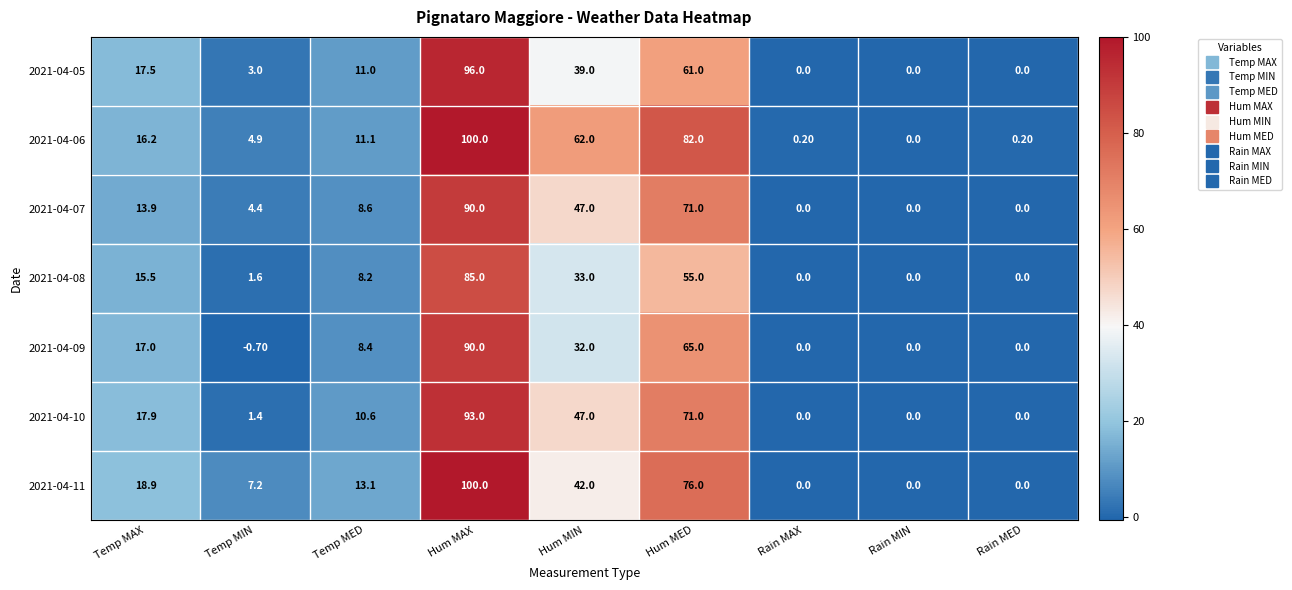

How many values in the 2021-04-05 series are below 11?

4